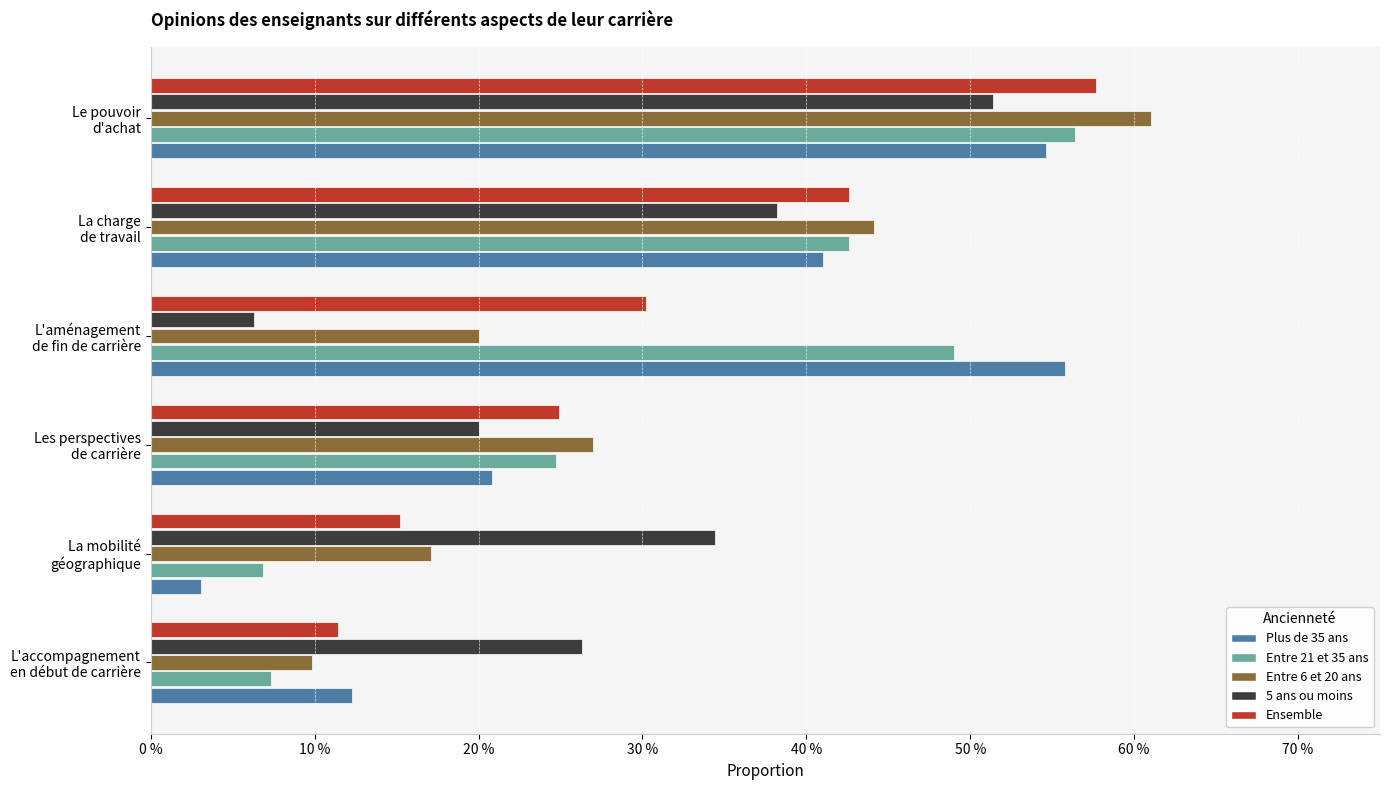

What is the difference between the maximum and minimum values in the Entre 6 et 20 ans series?

0.5